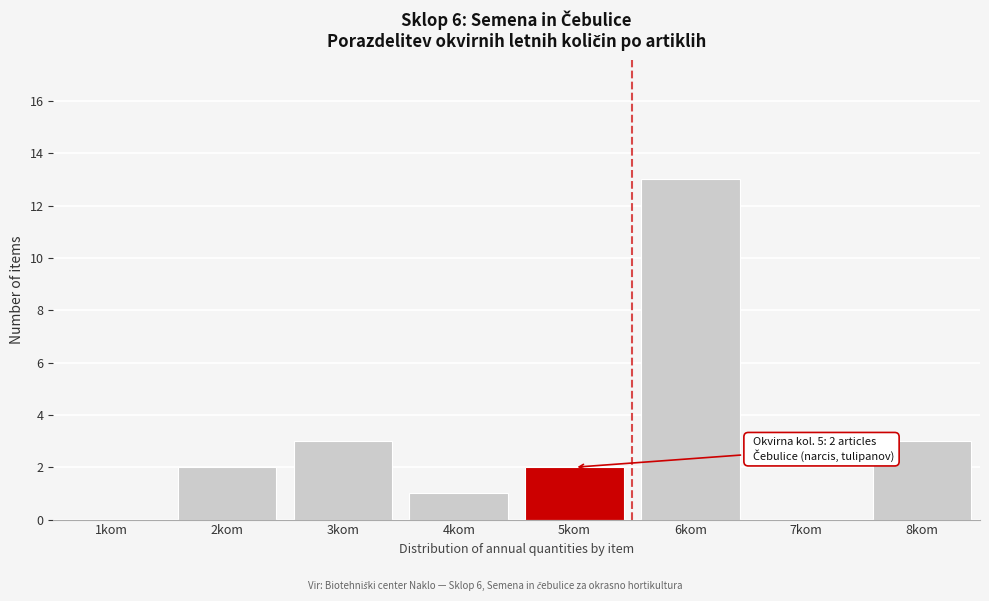

Reading left to right, what are all the values shown in this chart?

1kom=0	2kom=2	3kom=3	4kom=1	5kom=2	6kom=13	7kom=0	8kom=3